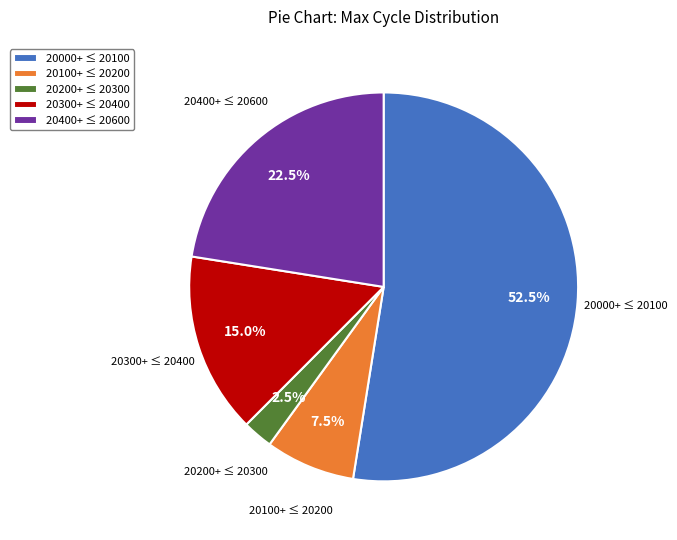

Rank the categories by value from lowest to highest.

20200+ ≤ 20300, 20100+ ≤ 20200, 20300+ ≤ 20400, 20400+ ≤ 20600, 20000+ ≤ 20100